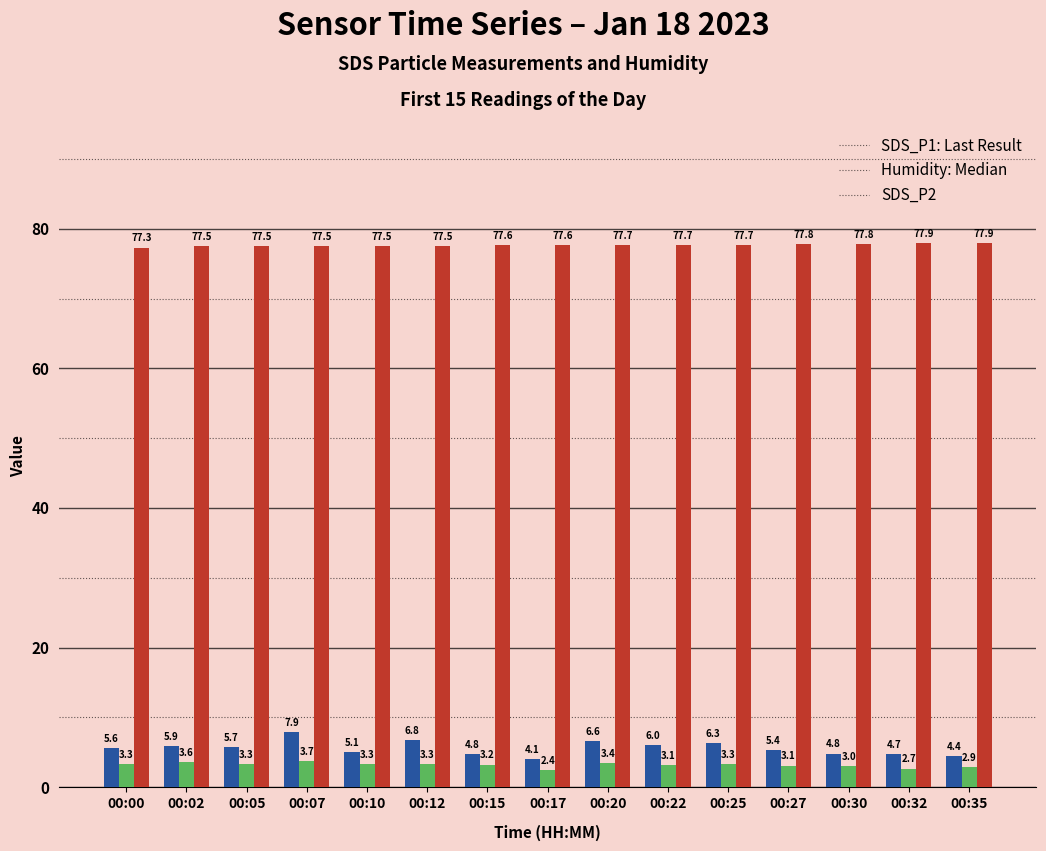

What is the spread (max minus min) of values at 00:02?

73.9